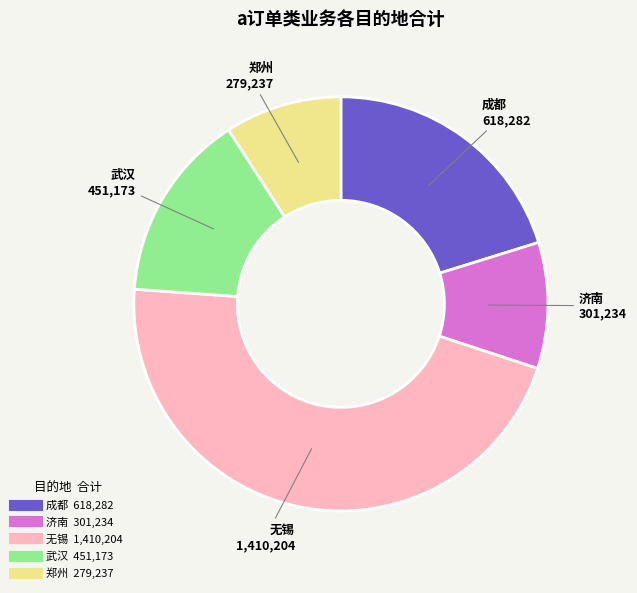

Is 济南 the majority of the pie?

No